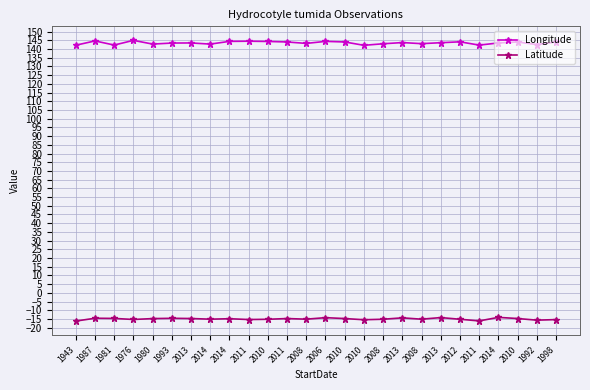

Does the chart have visible grid lines?

Yes